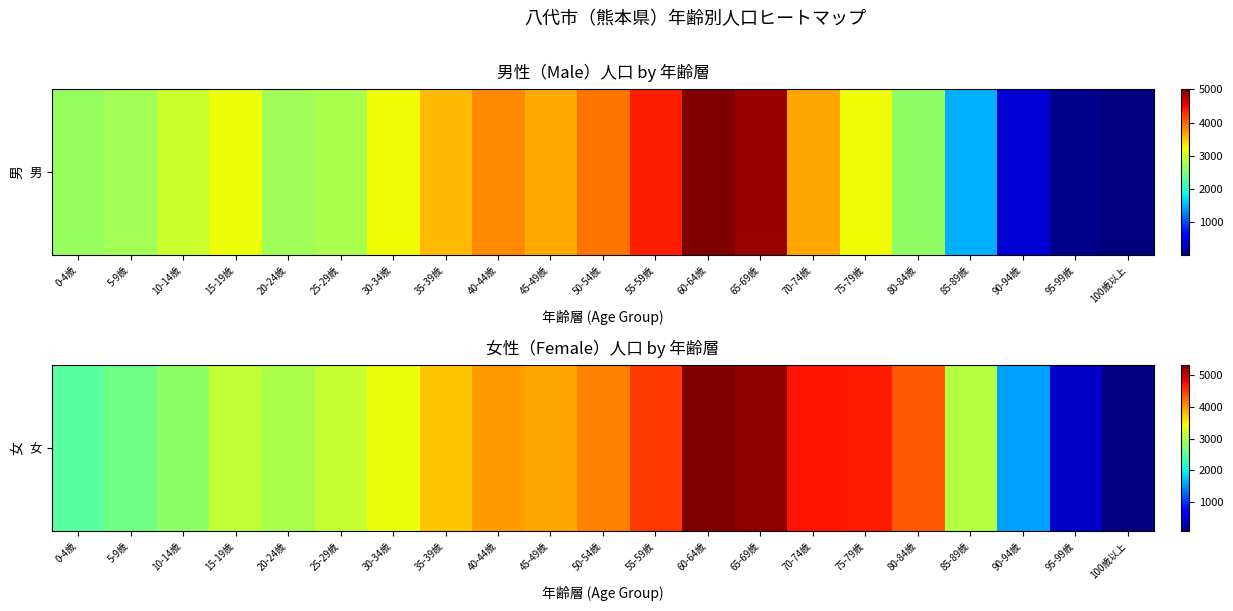

True or false: the data shows 3737 at 35-39歳.

True